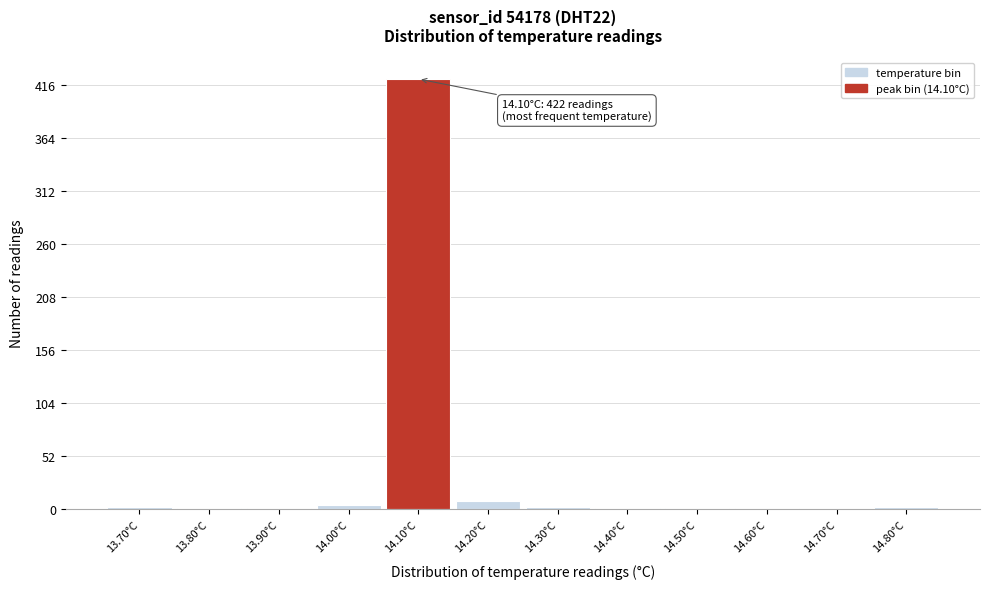

Over which range of the x-axis is the bar tallest?

14.05 to 14.15